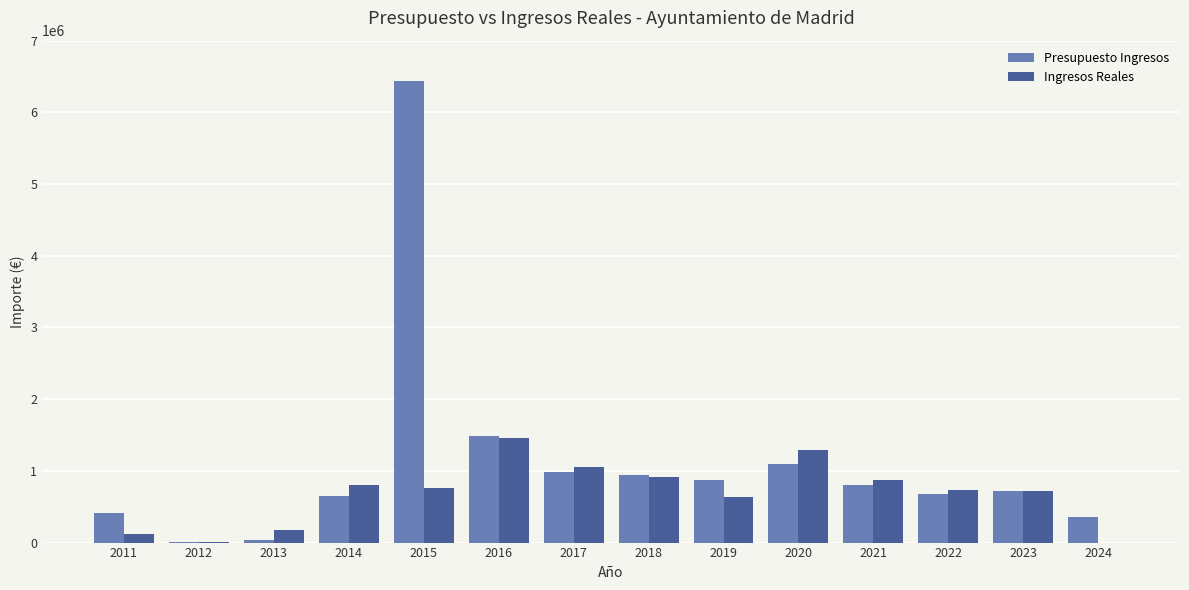

The value of Ingresos Reales at 2023 is 423780.3. True or false?

False